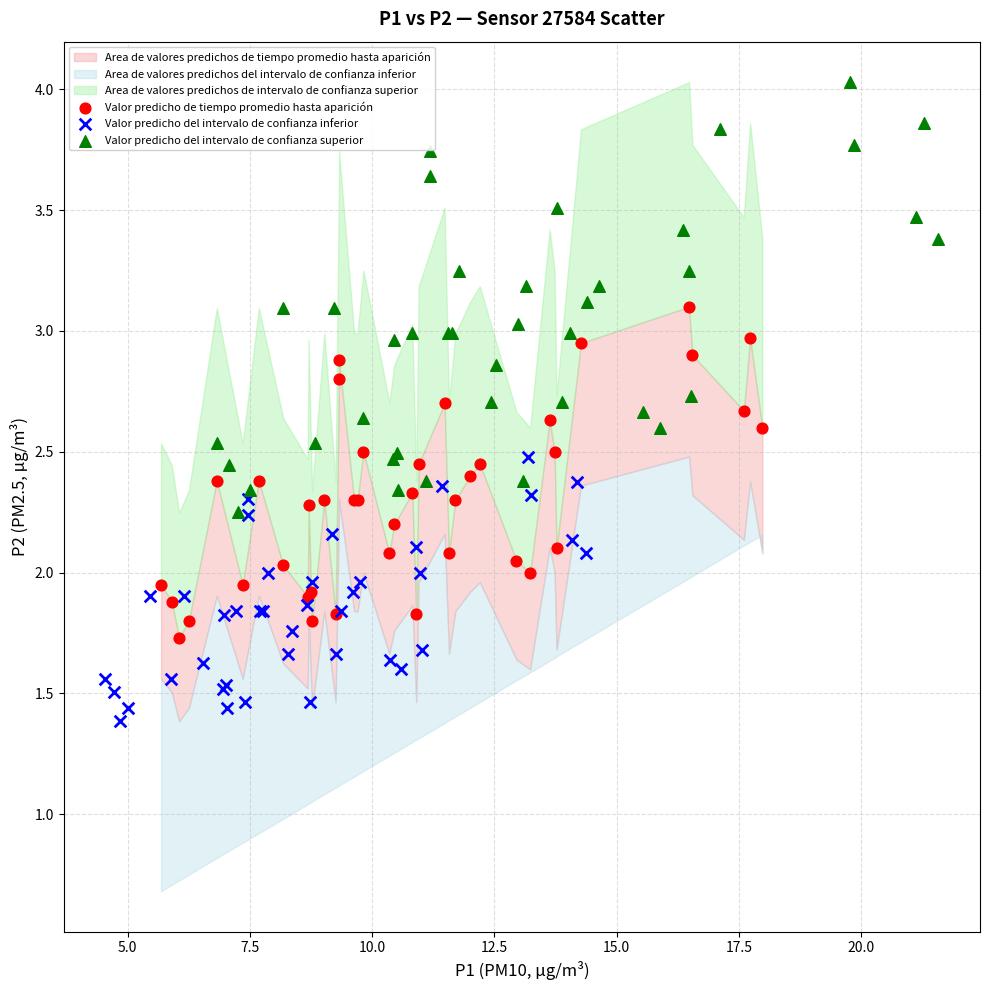

Which series reaches the minimum Y coordinate?

Valor predicho del intervalo de confianza inferior